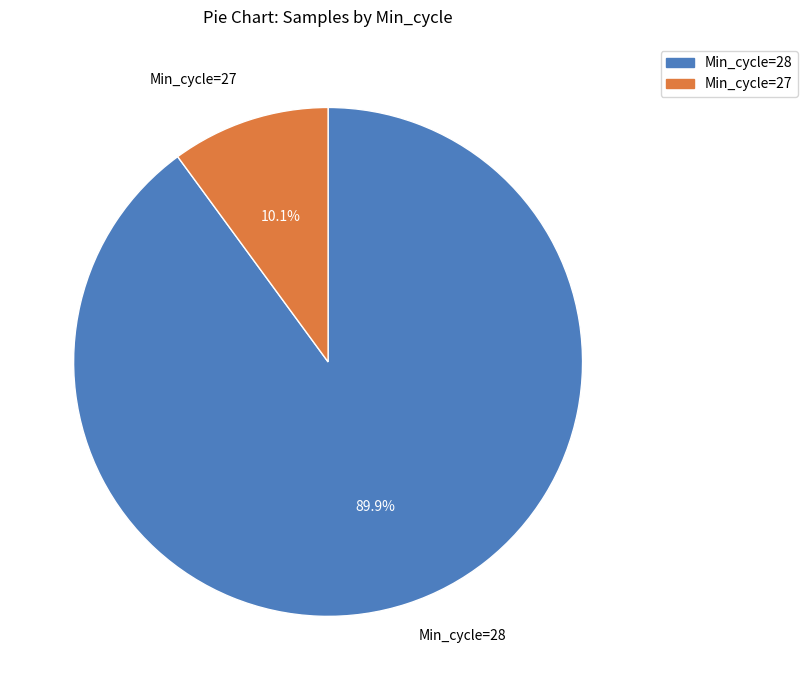

Which slice is the largest?

Min_cycle=28